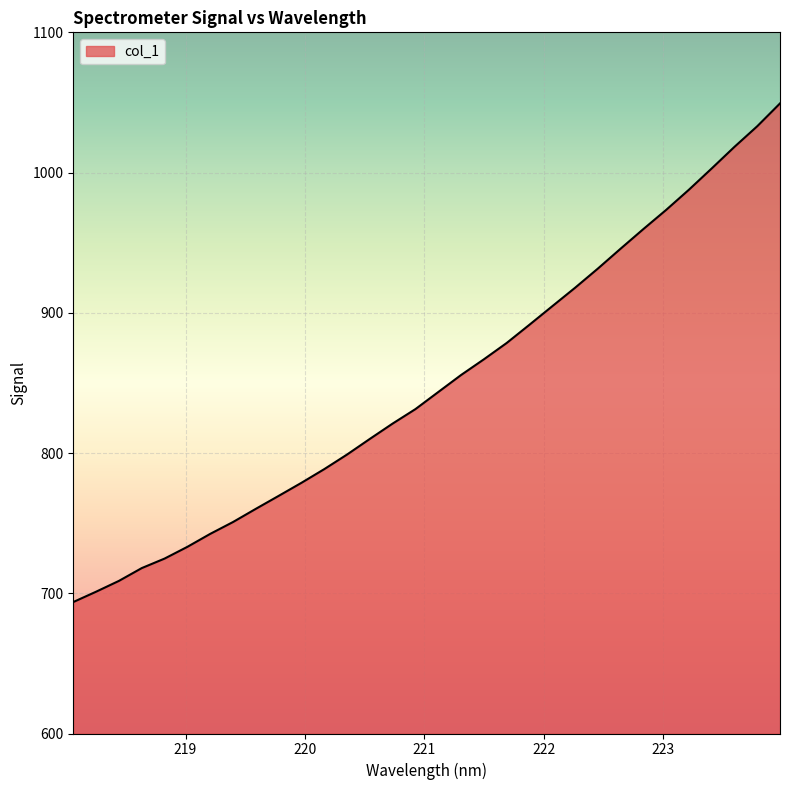

What is the greatest value displayed?

1049.3